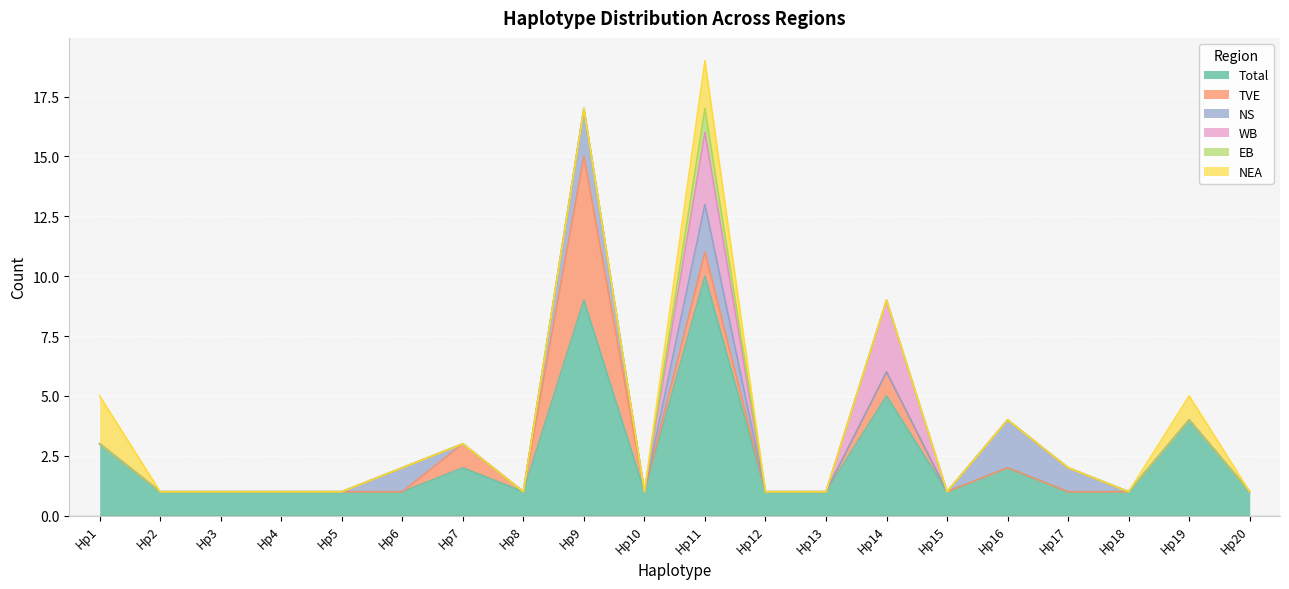

At which label does EB reach its minimum?

Hp1